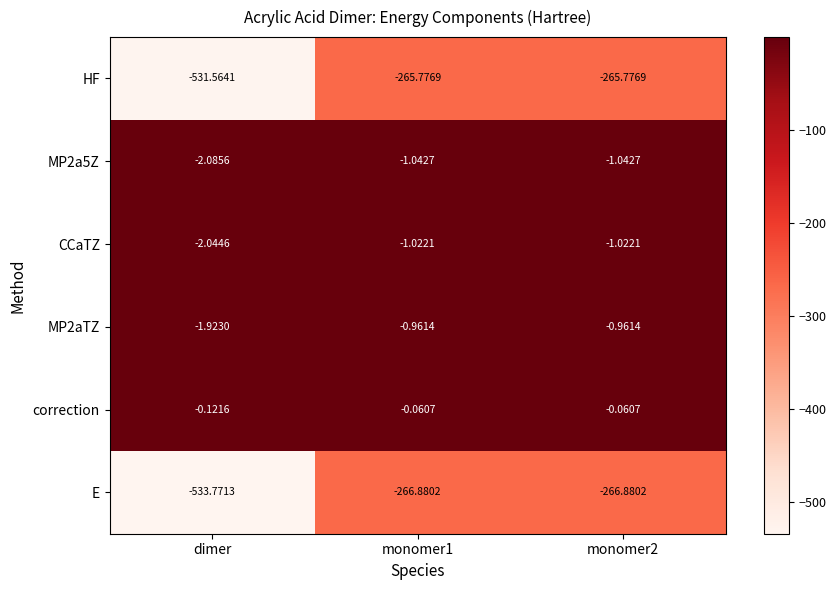

Which series has the largest range (max minus min)?

E